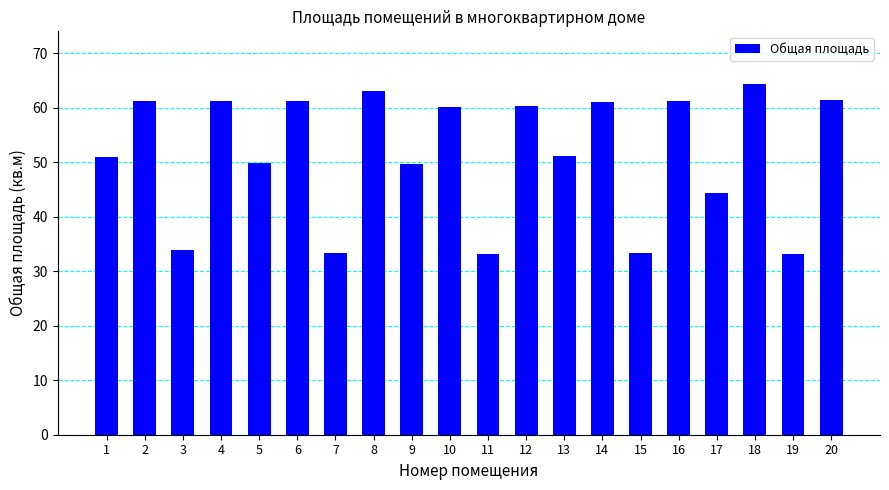

How many distinct data groups are displayed?

1